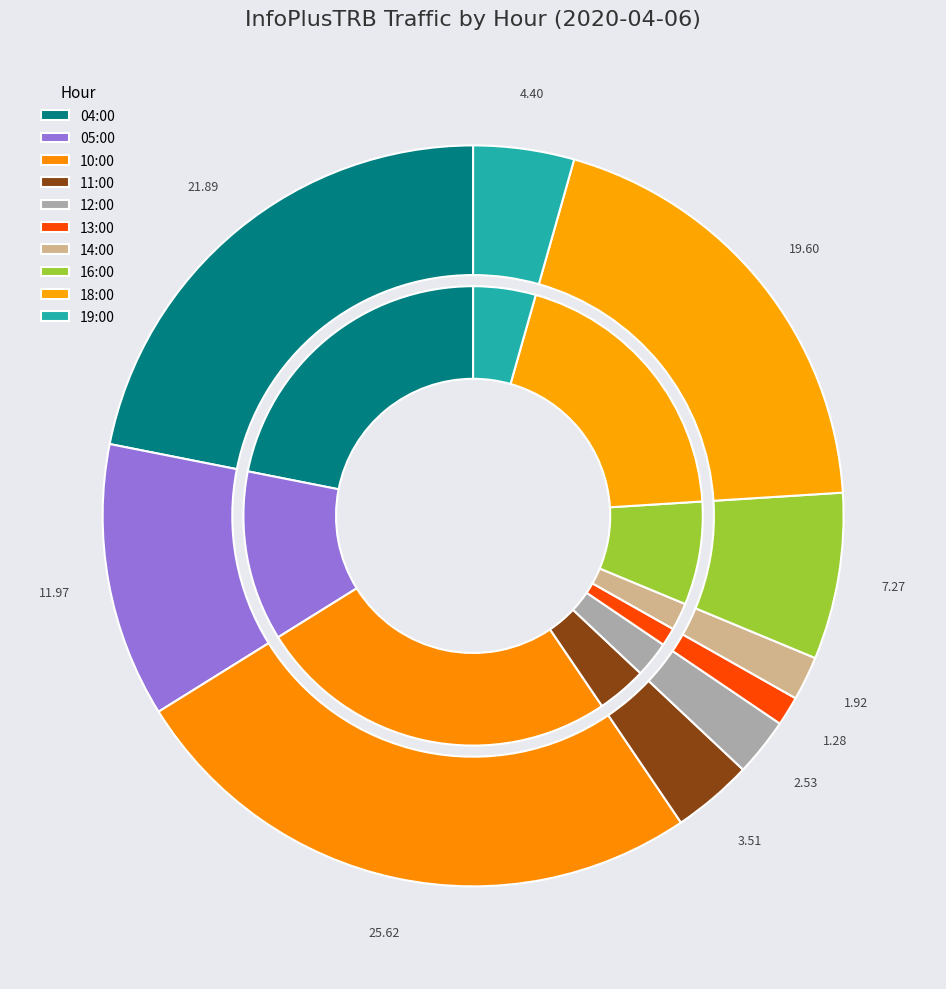

Does 05:00 represent more than half of the total?

No